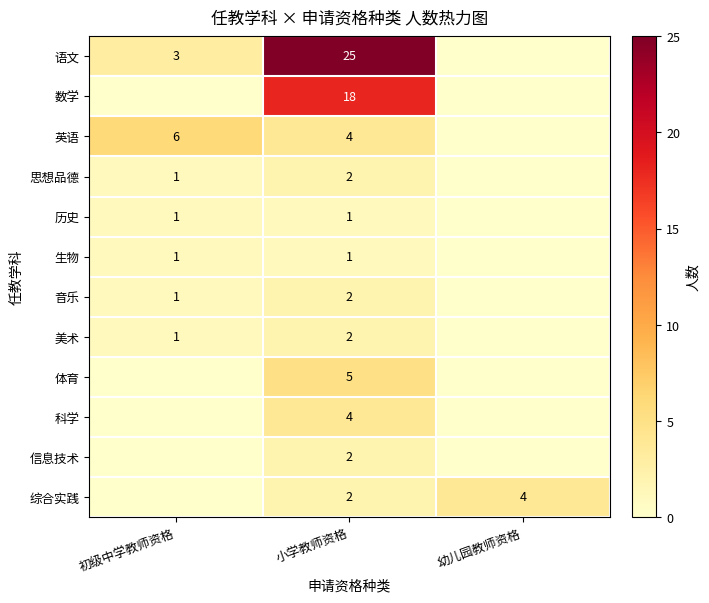

What is the sum of the 音乐 values at 小学教师资格 and 初级中学教师资格?

3